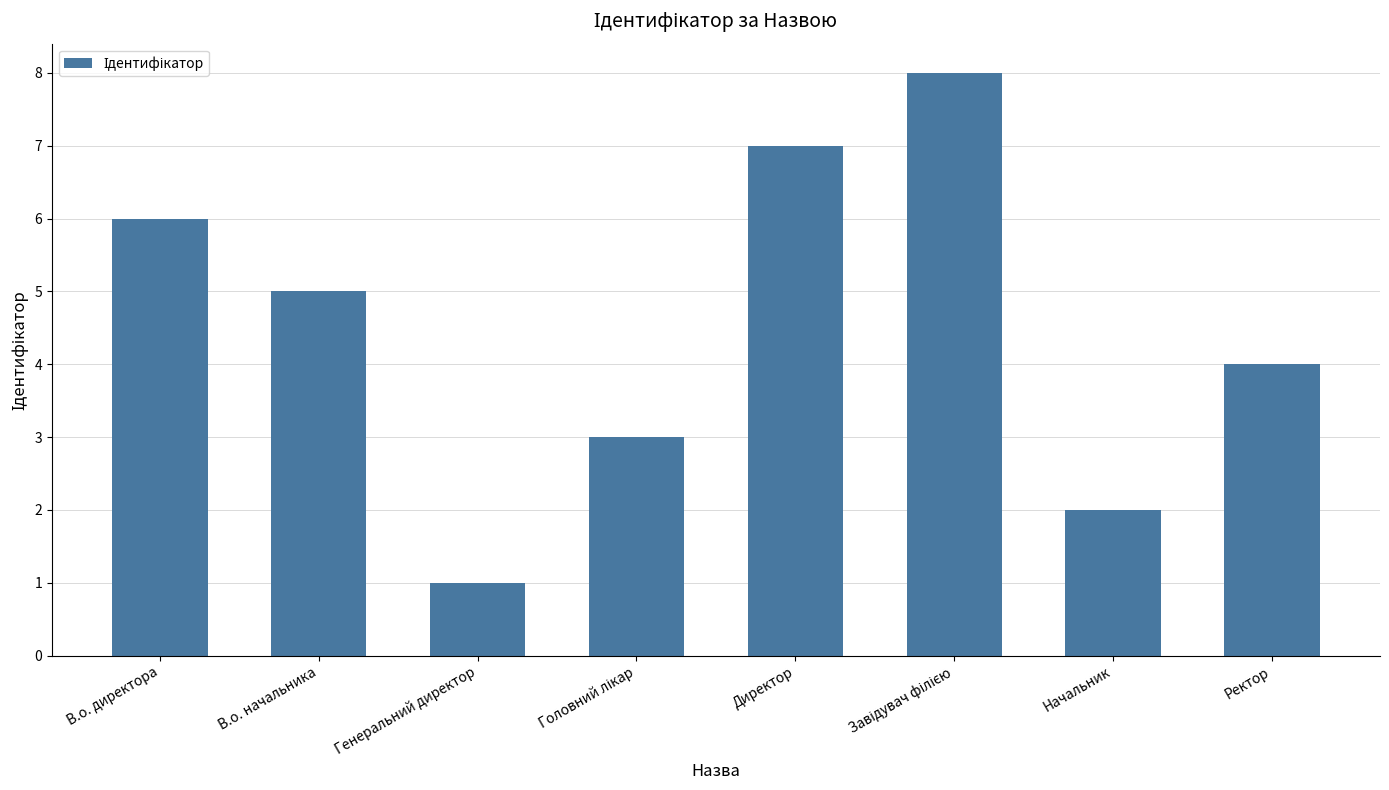

Reading left to right, list all the values displayed in this chart.

6	5	1	3	7	8	2	4